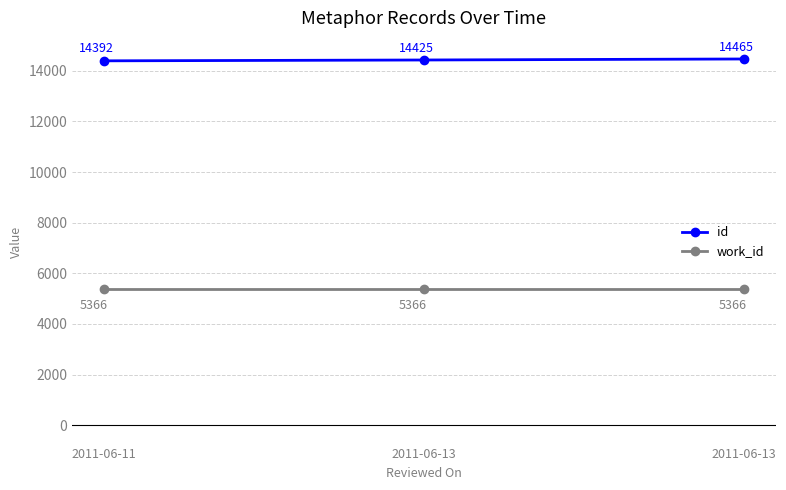

At which category is the sum across all series the highest?

2011-06-13